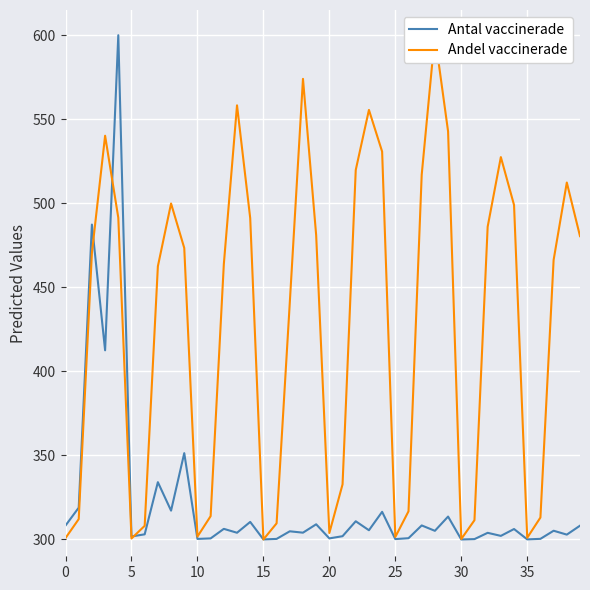

Rank the series by their maximum value, from lowest to highest.

Antal vaccinerade, Andel vaccinerade